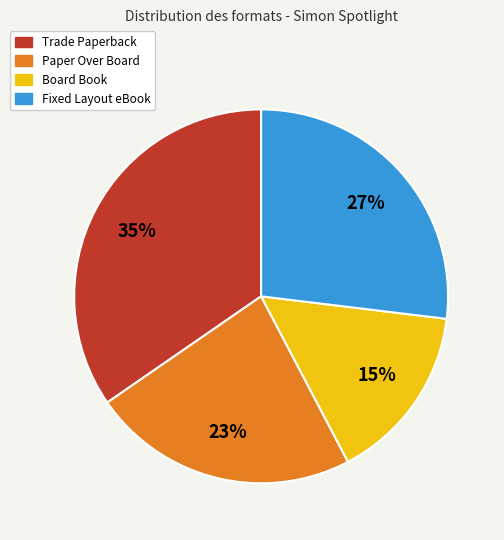

How many segments does this pie chart have?

4